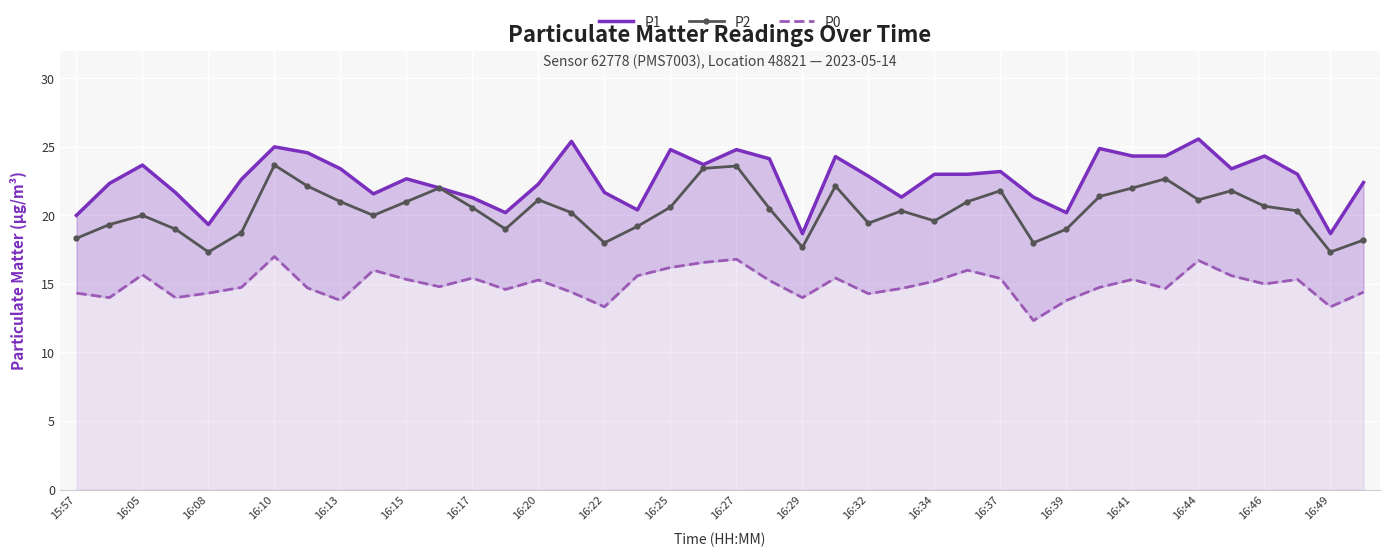

The value of P2 at 16:41 is 30.2. True or false?

False